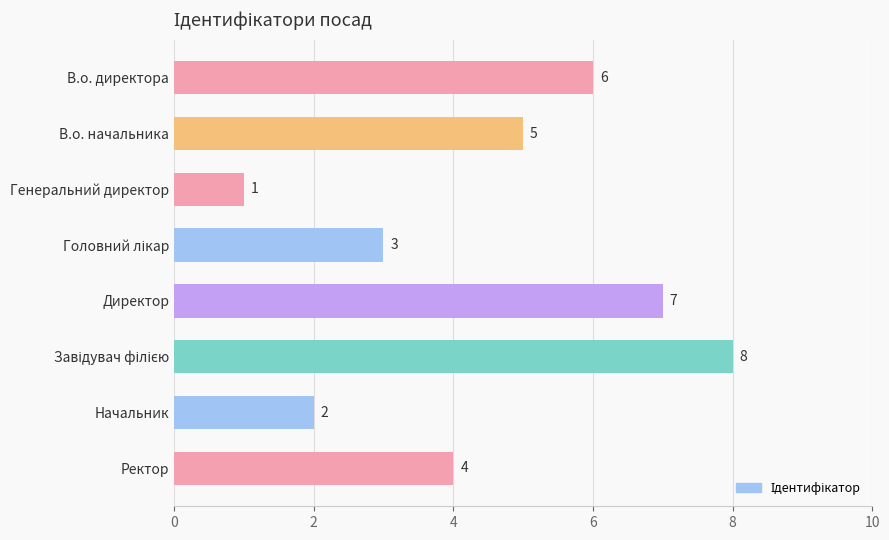

Reading top to bottom, list all the values displayed in this chart.

6	5	1	3	7	8	2	4